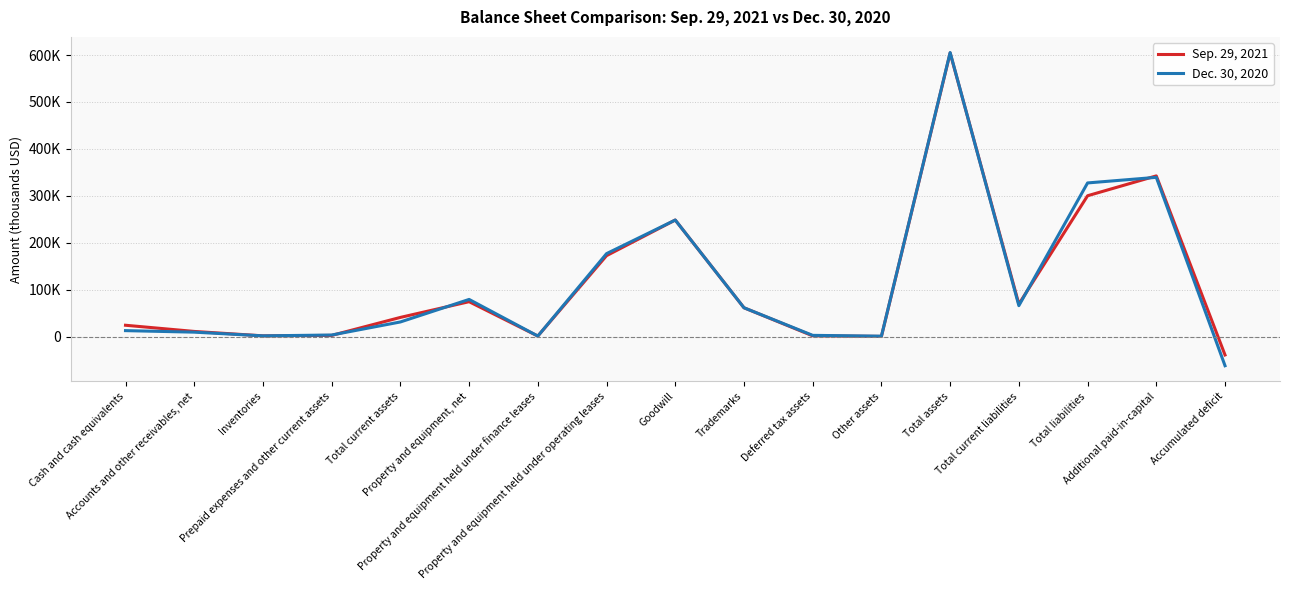

True or false: Sep. 29, 2021 and Dec. 30, 2020 intersect in this chart.

True